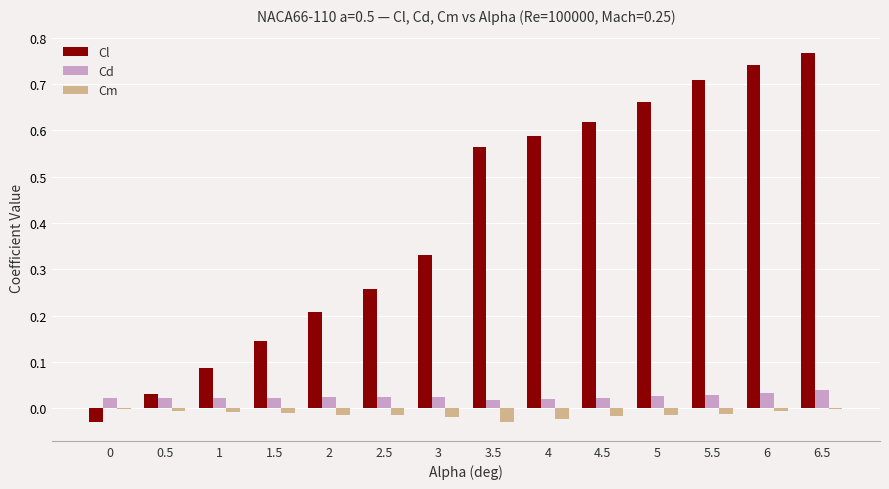

What are all the series names shown in the legend?

Cl, Cd, Cm